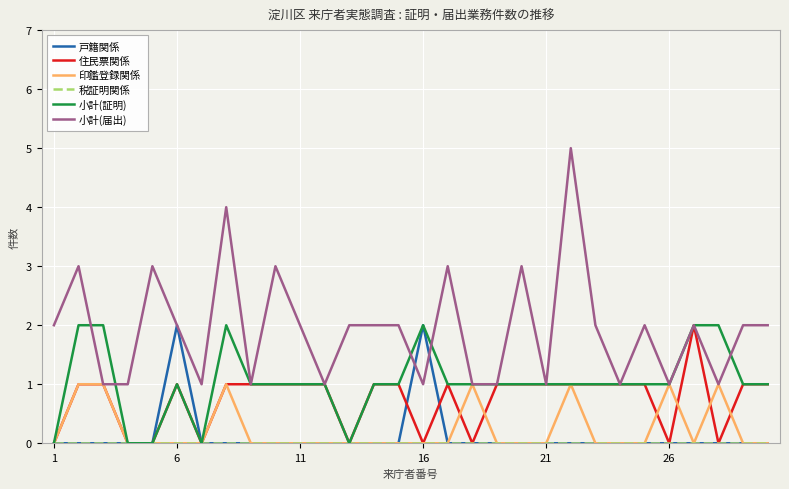

What is the maximum value for 小計(届出)?

5